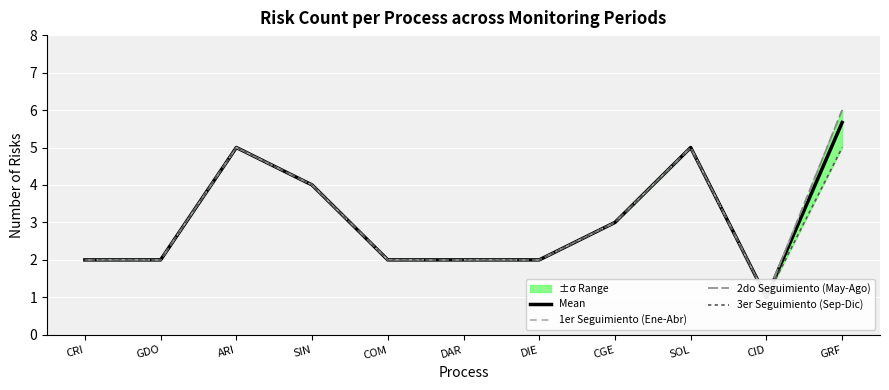

What is the difference between the 2do Seguimiento (May-Ago) values at DAR and GRF?

4.0